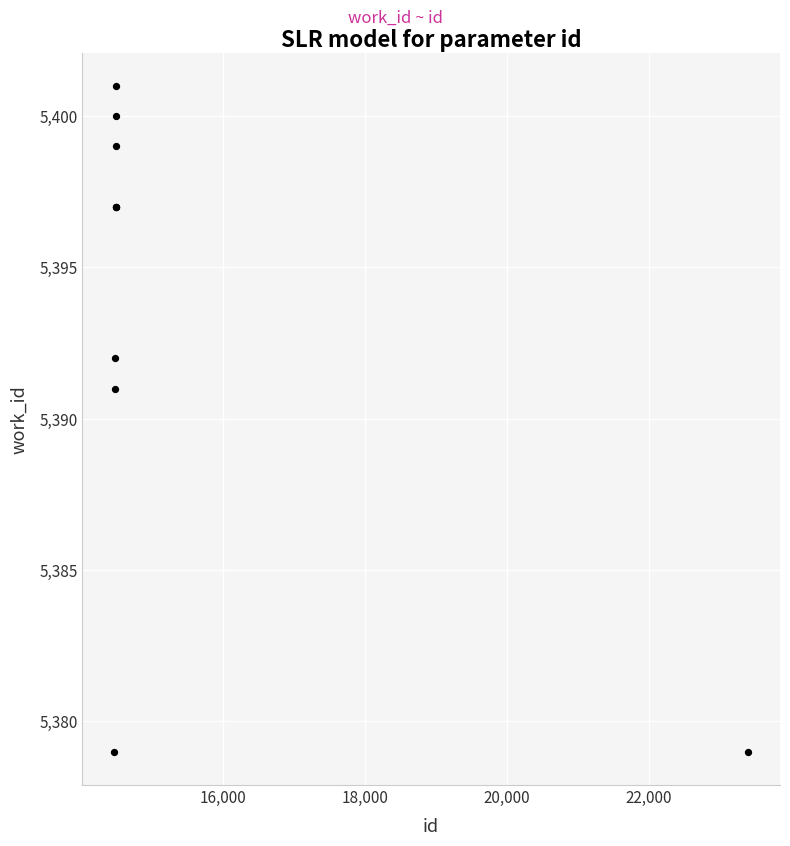

What Y value in the scatter plot is closest to 5390?

5391